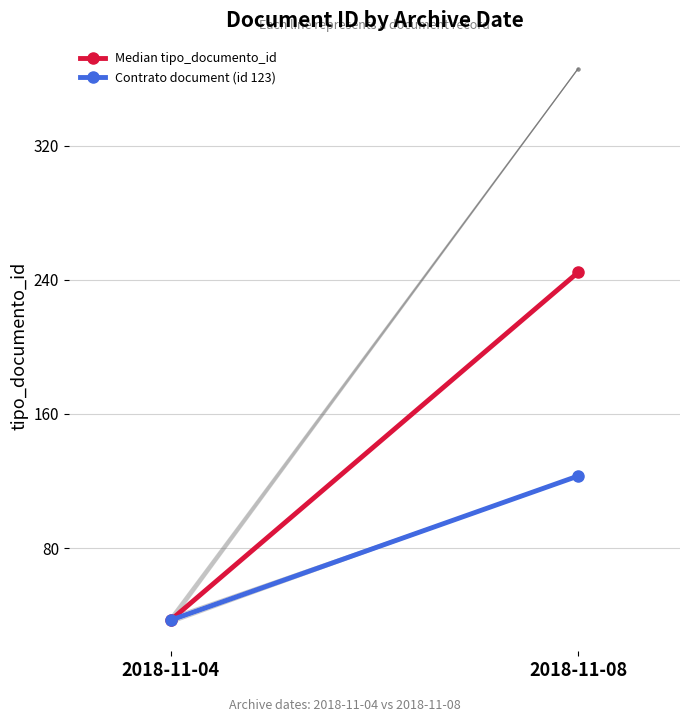

Reading left to right, what are all the values shown in this chart?

Median tipo_documento_id: 2018-11-04=37.0	2018-11-08=244.5
Contrato document (id 123): 2018-11-04=37.0	2018-11-08=123.0